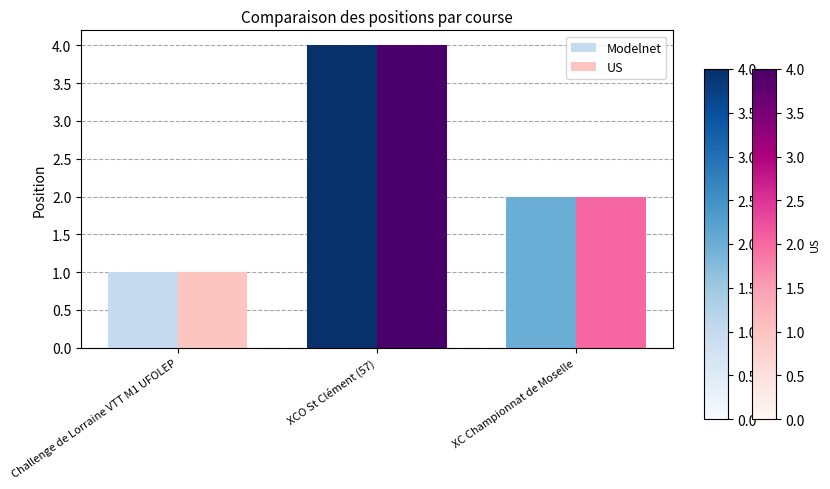

What is the maximum value shown in the chart?

4